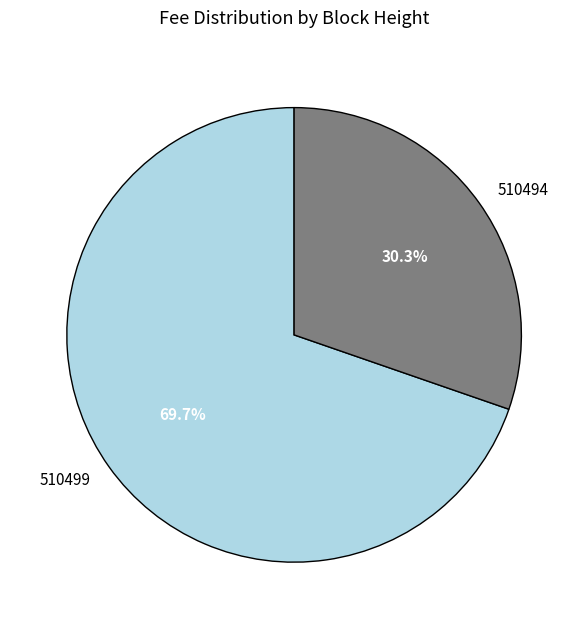

Is there any slice that represents more than half of the pie?

Yes